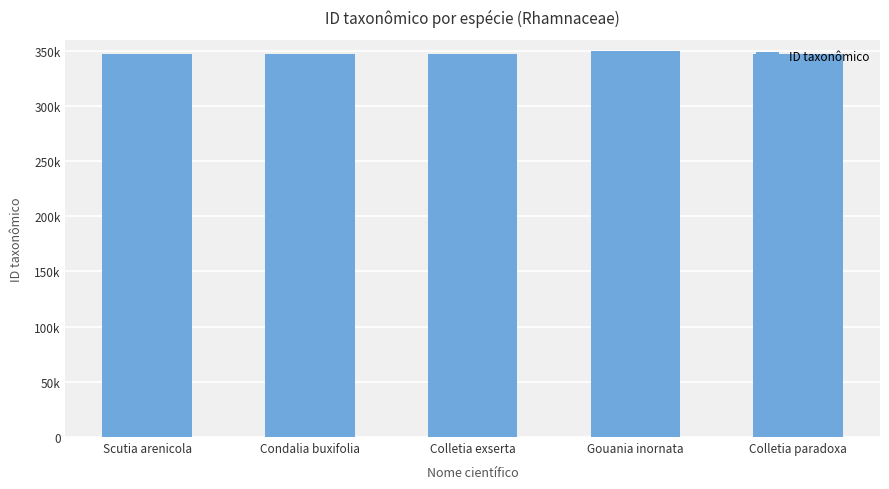

What is the label of the 5th bar from the left?

Colletia paradoxa